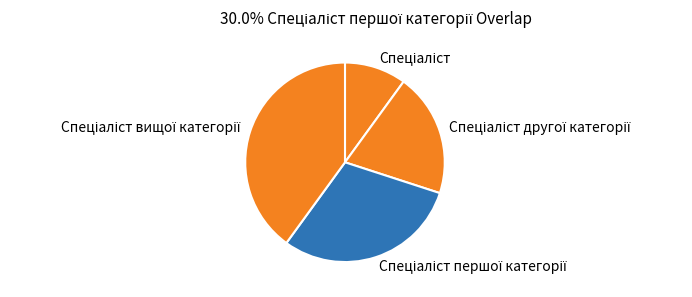

Does any single category account for the majority?

No